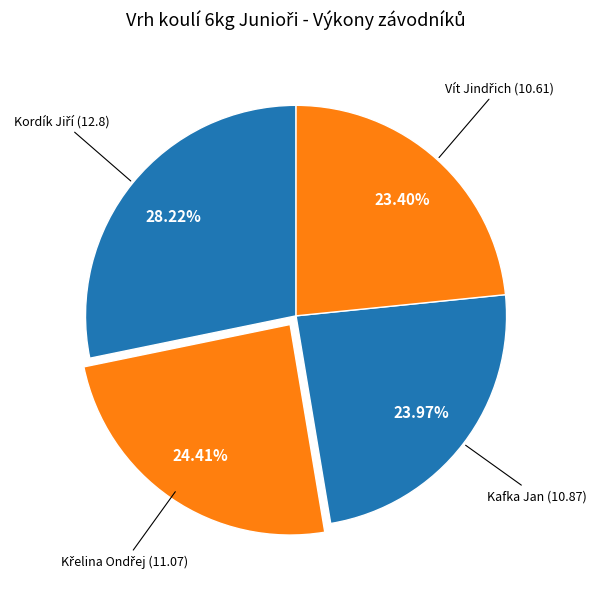

How many slices are in this pie chart?

4